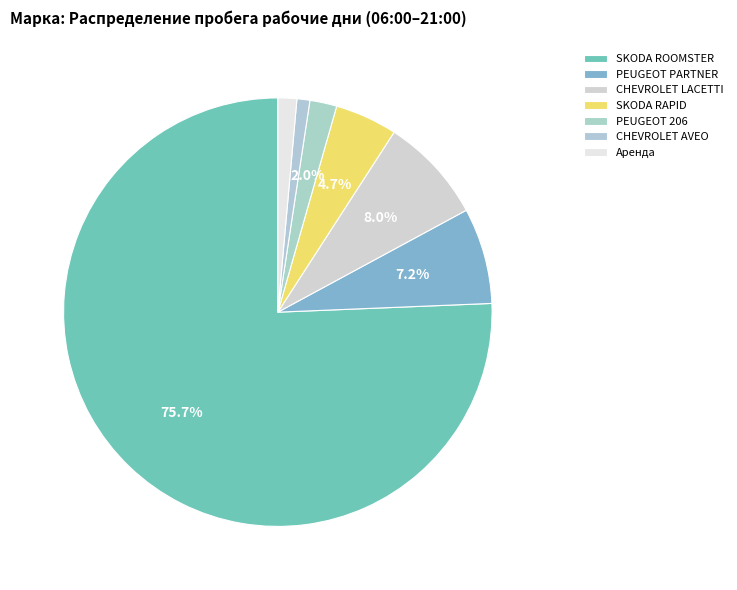

Count the number of slices in the pie.

7